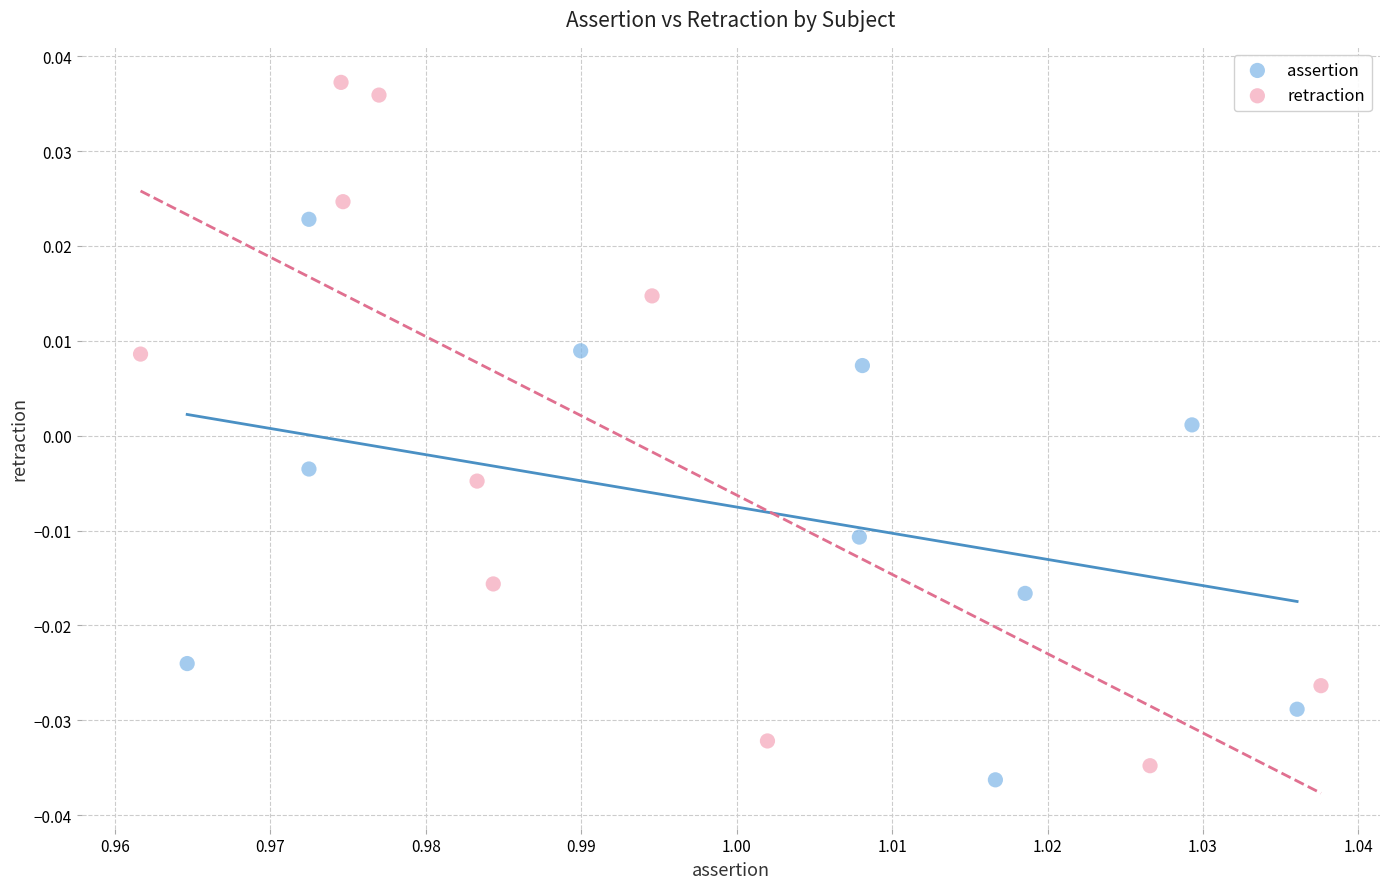

What are all the series names shown in the legend?

assertion, retraction